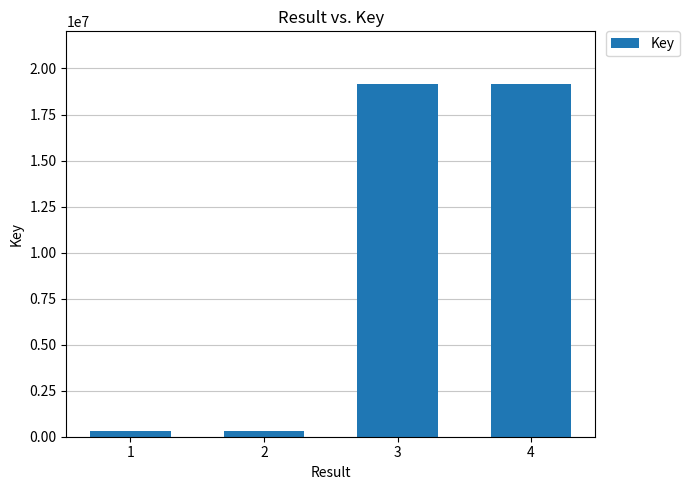

How many values are below 19146148?

2